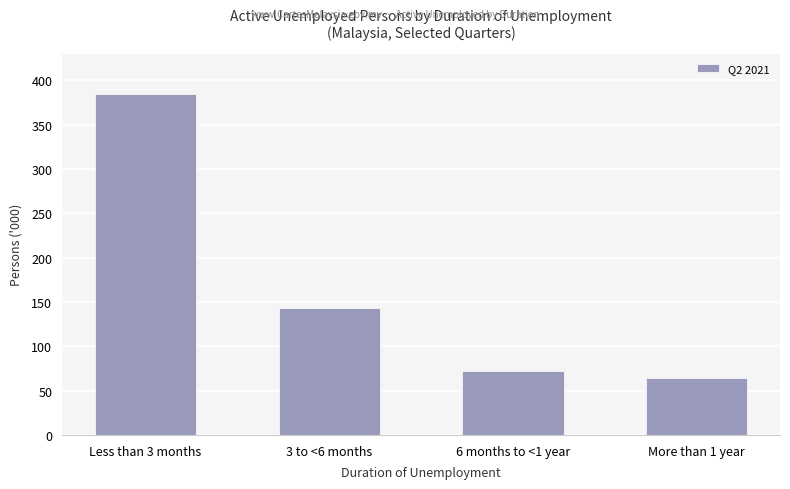

True or false: the data shows 63.8 at More than 1 year.

True